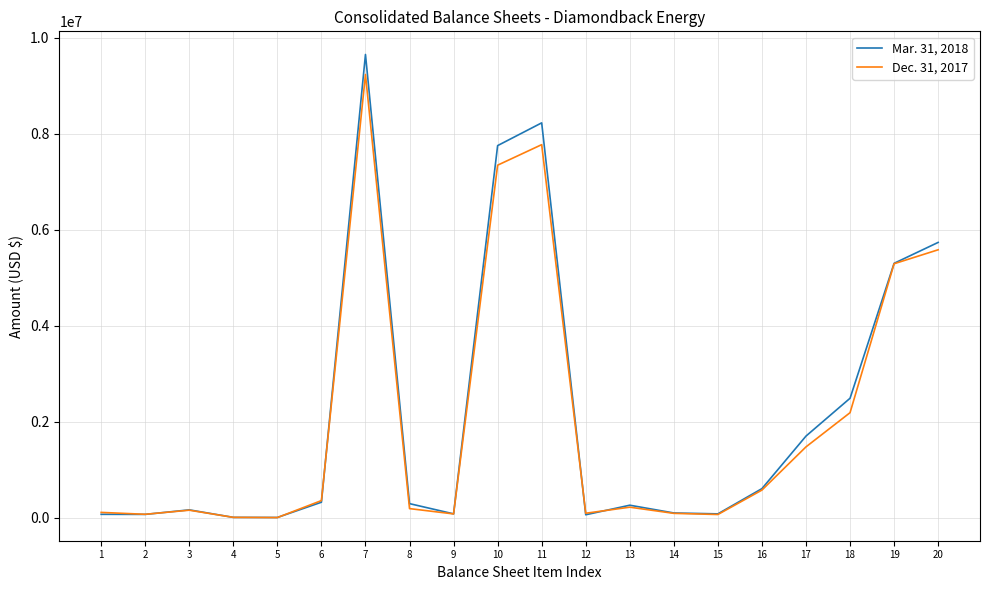

What is the greatest value displayed?

9648825